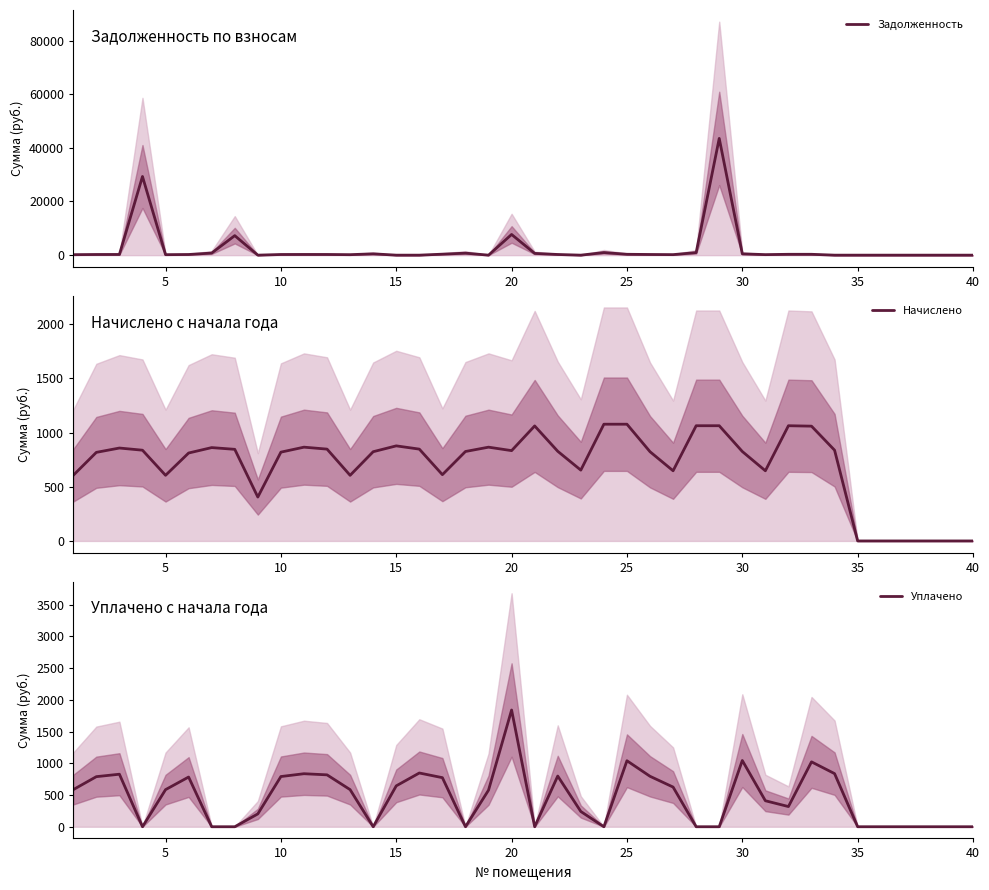

Which series has the largest range (max minus min)?

Задолженность